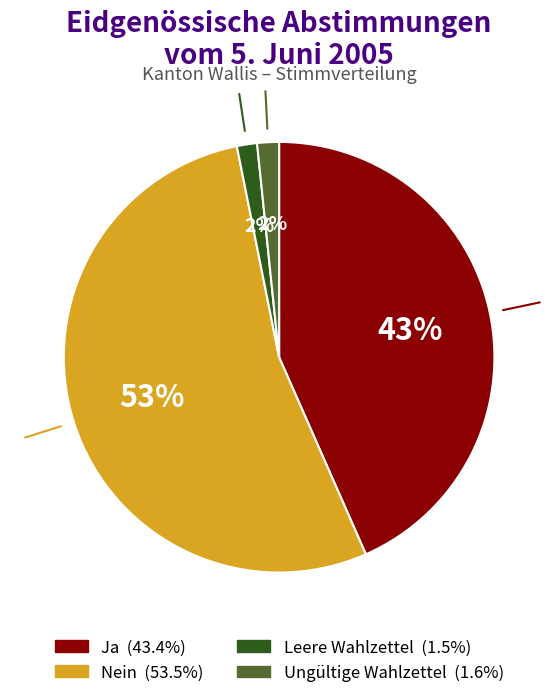

Does any single category account for the majority?

Yes